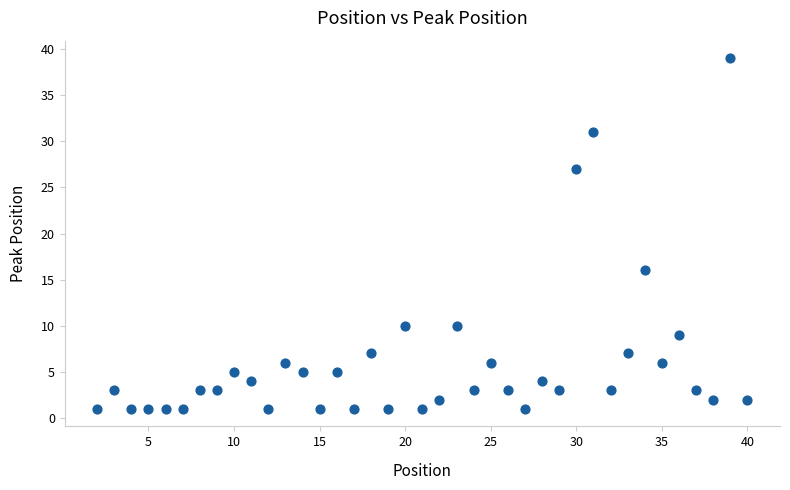

What is the range of X values (max minus min)?

38